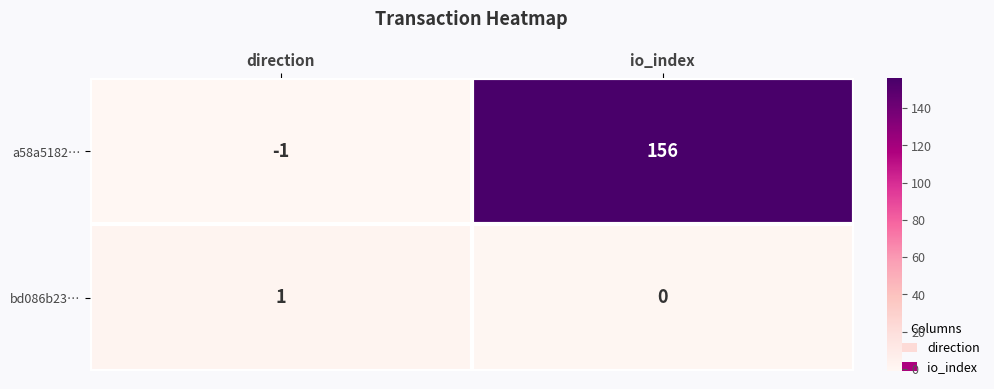

What is the difference between the a58a5182… values at direction and io_index?

157